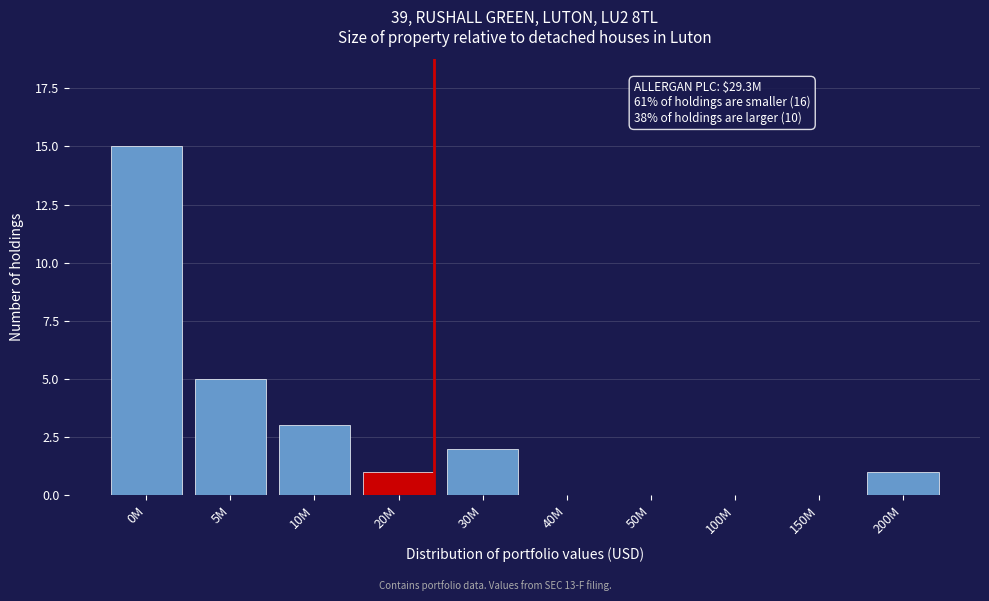

Reading left to right, list all the values displayed in this chart.

0M=15	5M=5	10M=3	20M=1	30M=2	40M=0	50M=0	100M=0	150M=0	200M=1